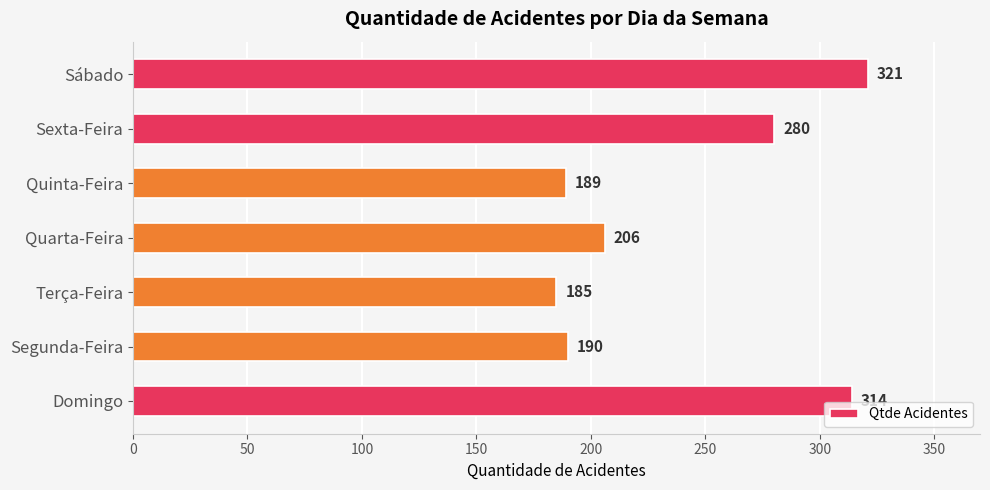

List the labels in order of value, smallest first.

Terça-Feira, Quinta-Feira, Segunda-Feira, Quarta-Feira, Sexta-Feira, Domingo, Sábado